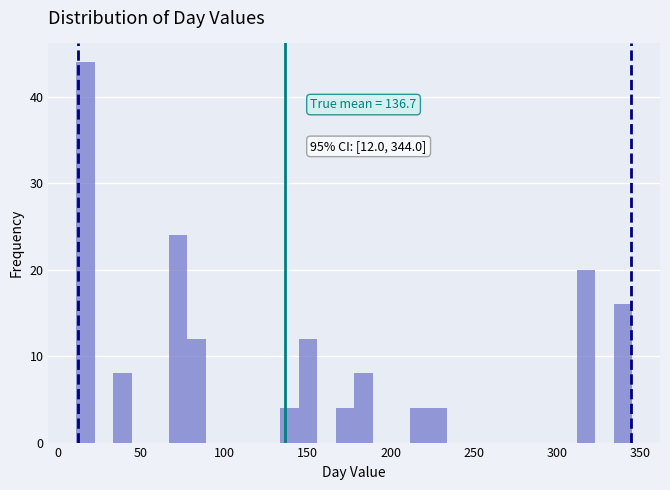

Read against the x-axis, roughly where is the centre of the tallest bar?

15